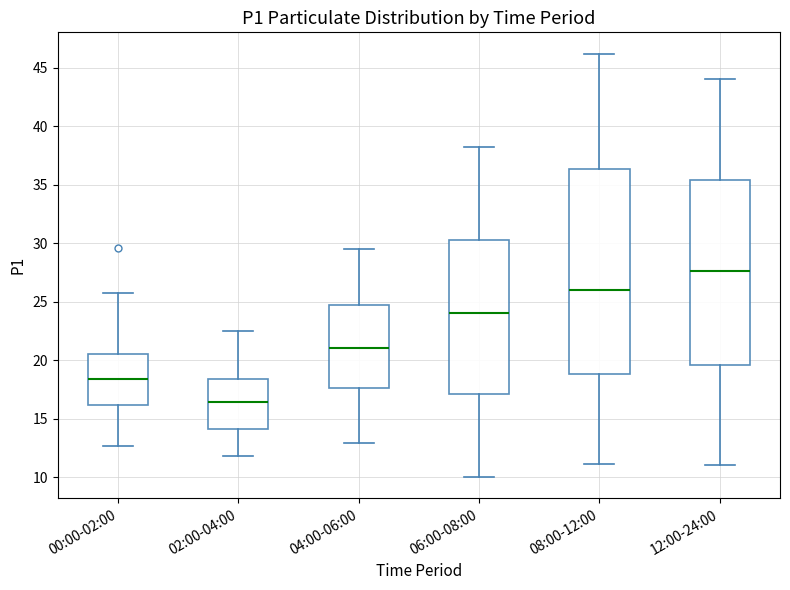

Which box is the tallest, from its lower edge to its upper edge?

08:00-12:00